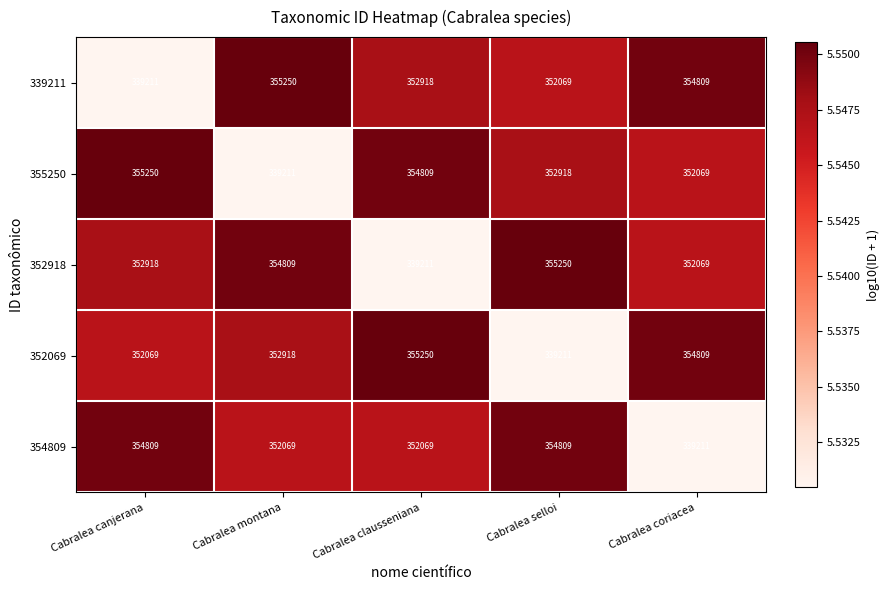

At Cabralea selloi, list the series in order from smallest to largest.

352069, 339211, 355250, 354809, 352918